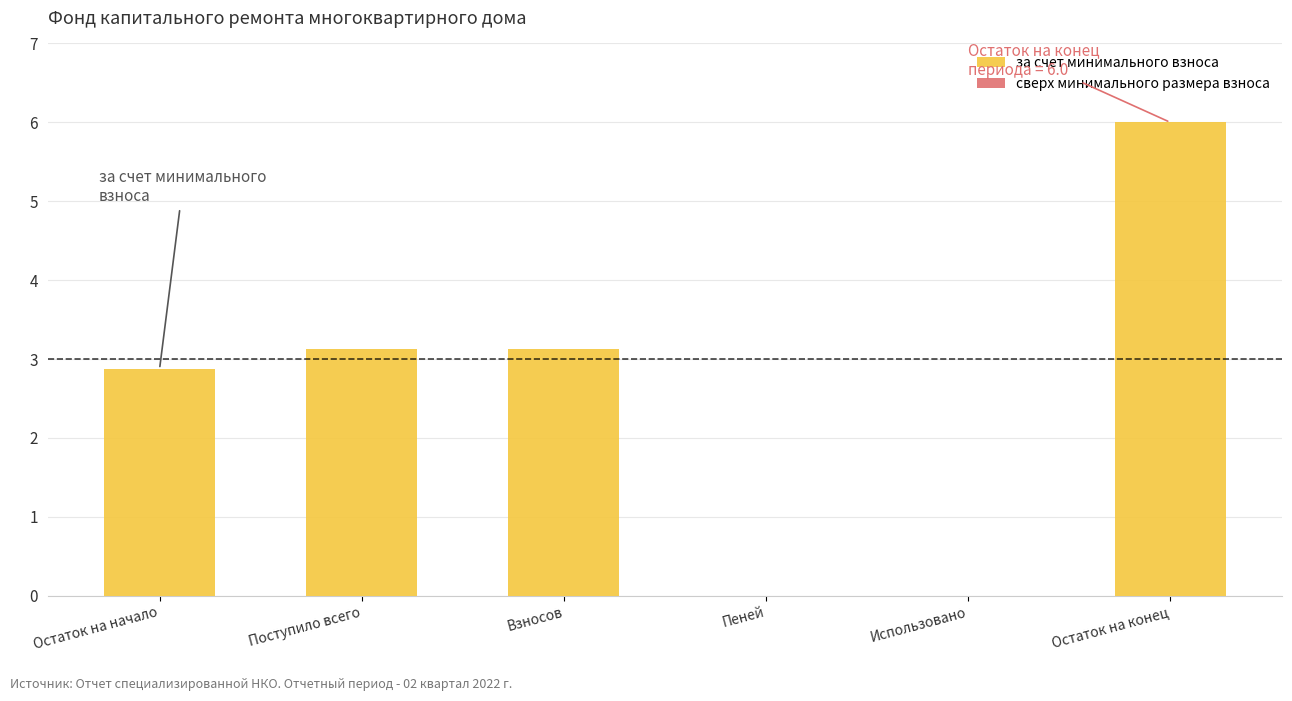

True or false: the data shows 0.9 at Поступило всего.

False